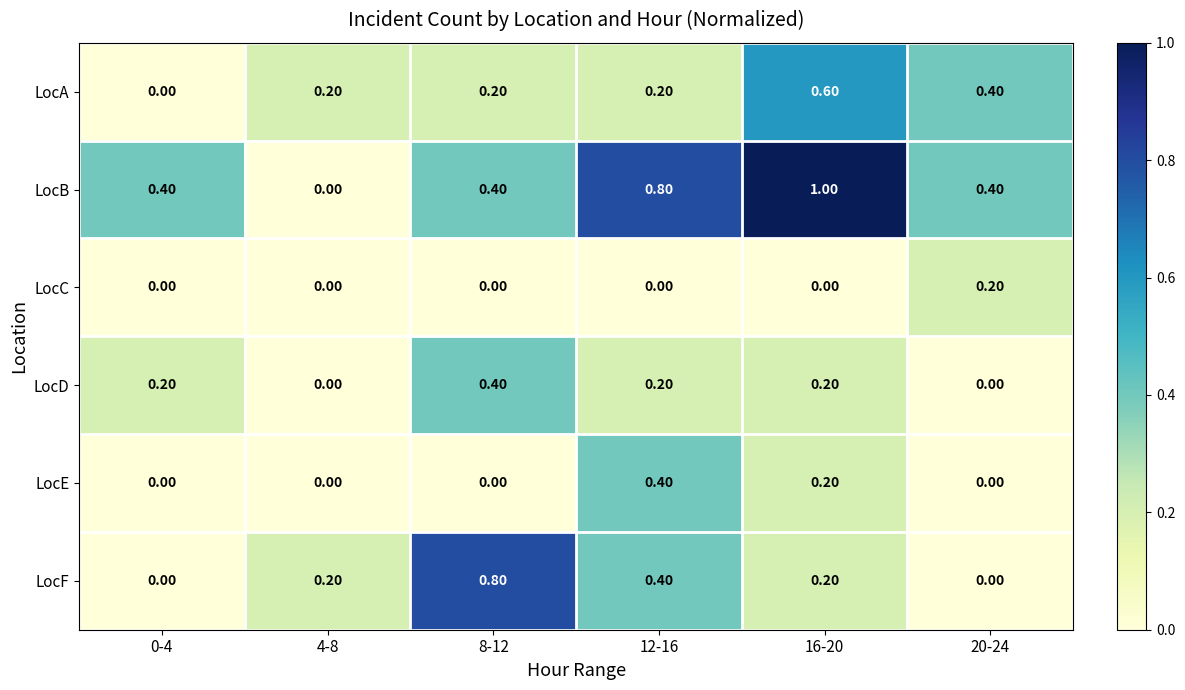

What is the sum of the LocB values at 0-4 and 20-24?

0.8